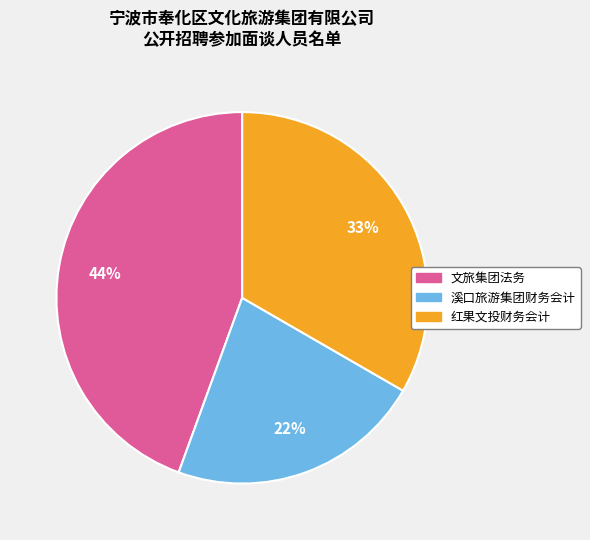

Do 溪口旅游集团财务会计 and 红果文投财务会计 together represent more than half of the pie?

Yes